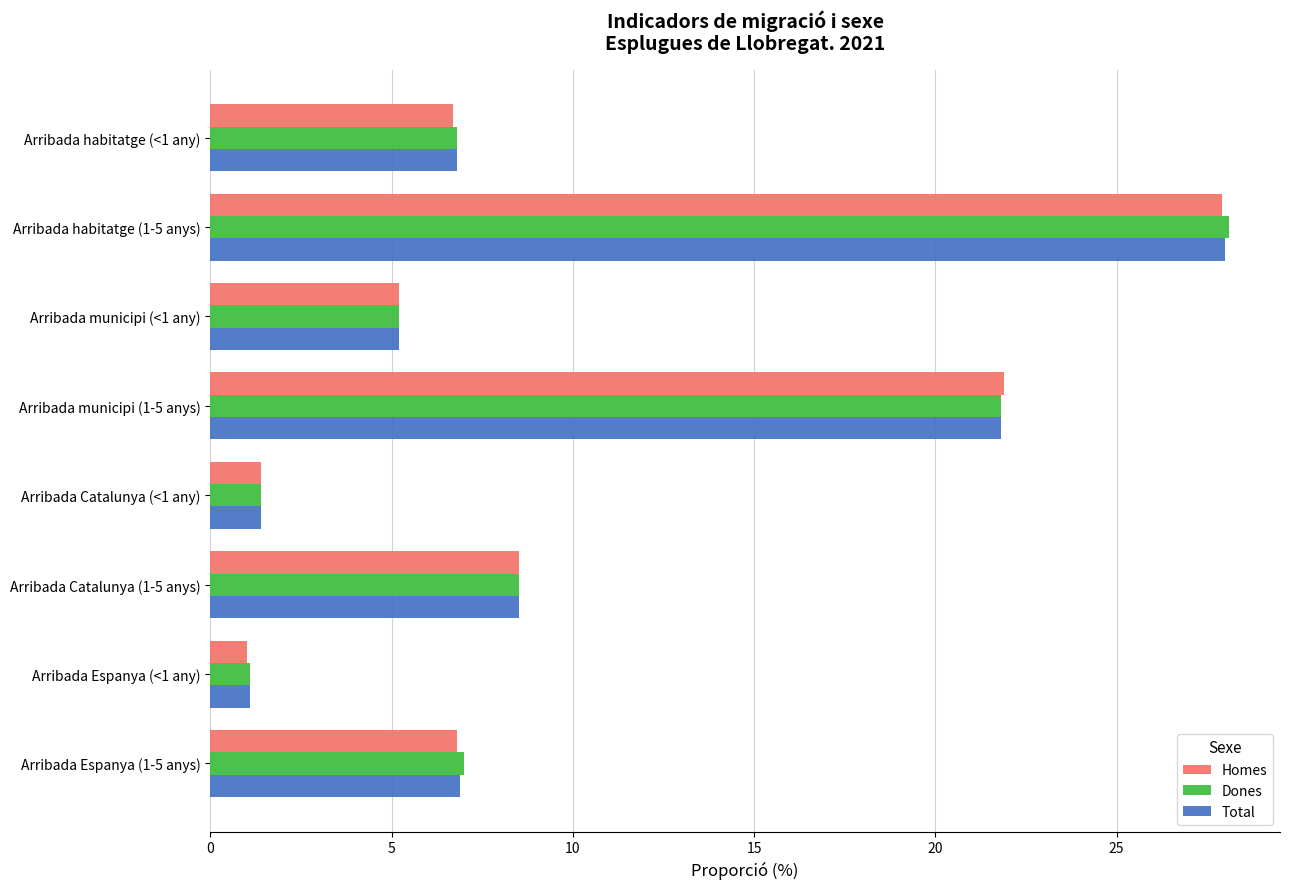

At which category is the sum across all series the highest?

Arribada habitatge (1-5 anys)